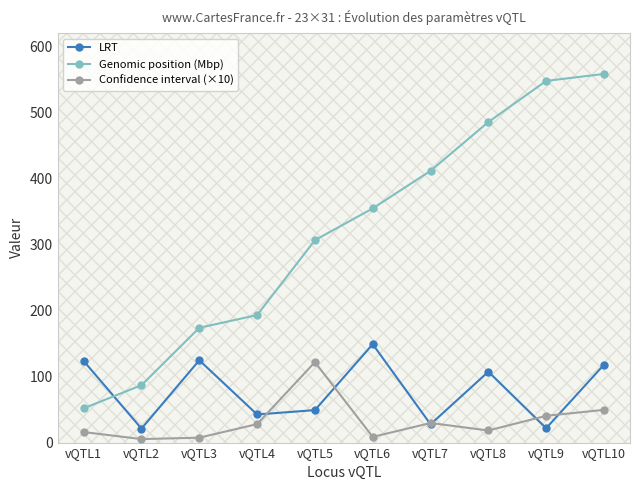

What are all the series names shown in the legend?

LRT, Genomic position (Mbp), Confidence interval (×10)